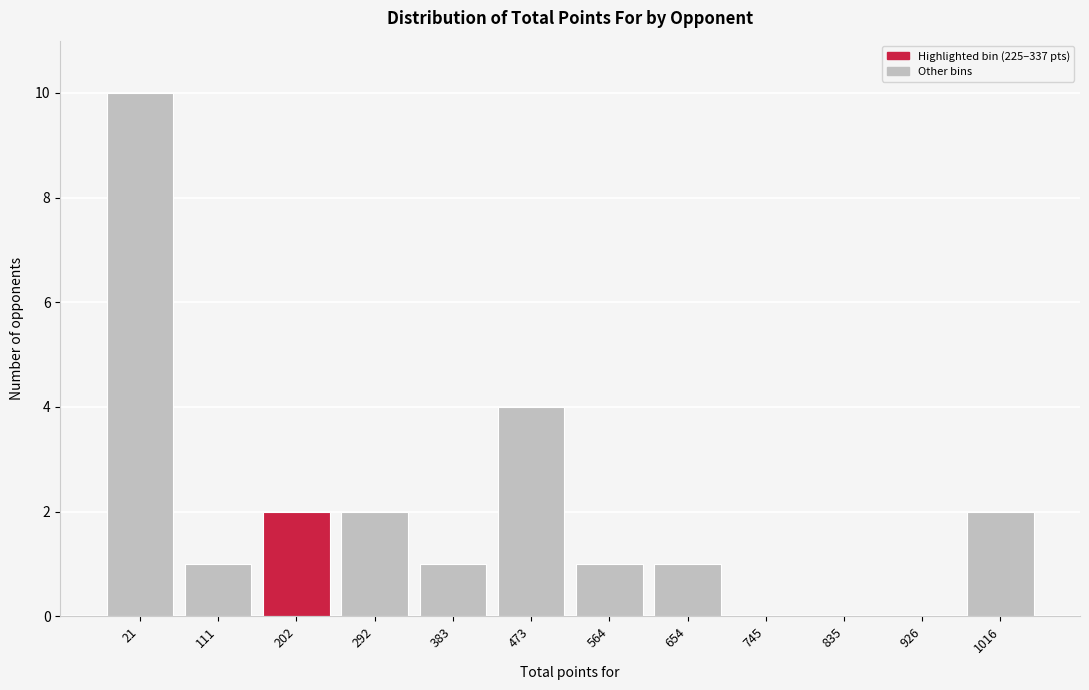

Reading right to left, list all the values displayed in this chart.

1016=2	926=0	835=0	745=0	654=1	564=1	473=4	383=1	292=2	202=2	111=1	21=10